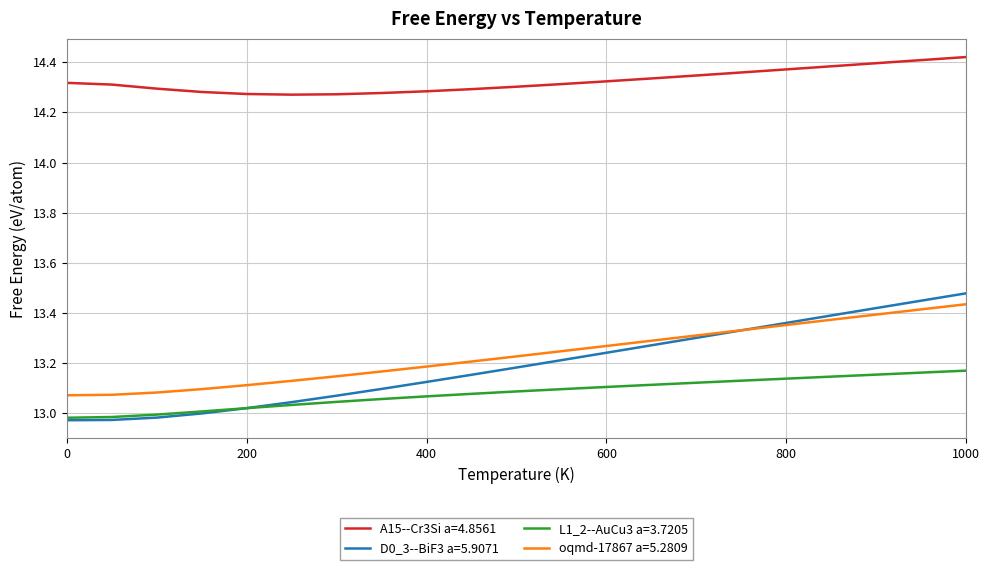

What is the sum of all D0_3--BiF3 a=5.9071 values?

277.0